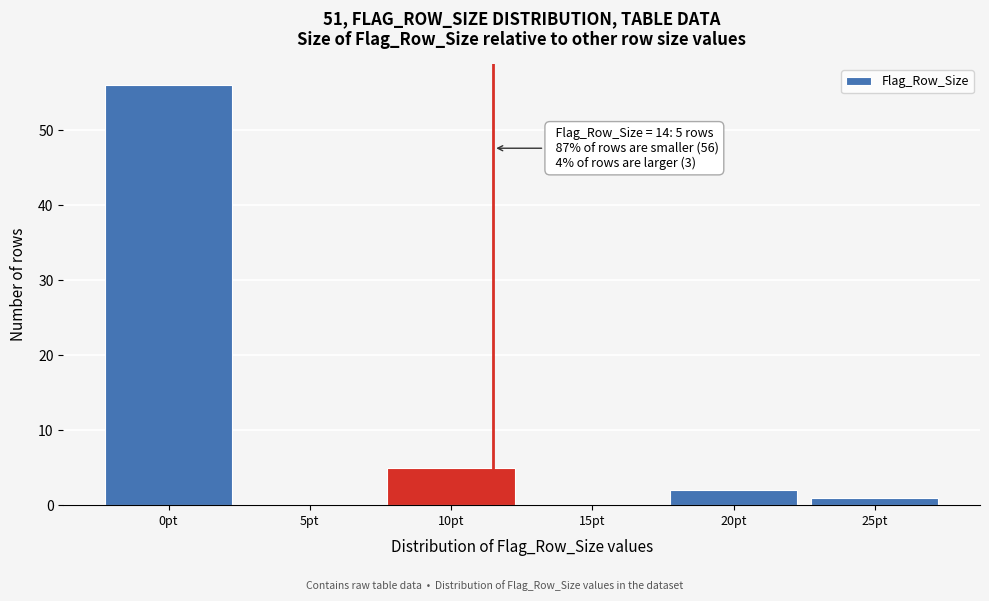

Reading left to right, transcribe all the data shown in this chart.

0pt=56	5pt=0	10pt=5	15pt=0	20pt=2	25pt=1